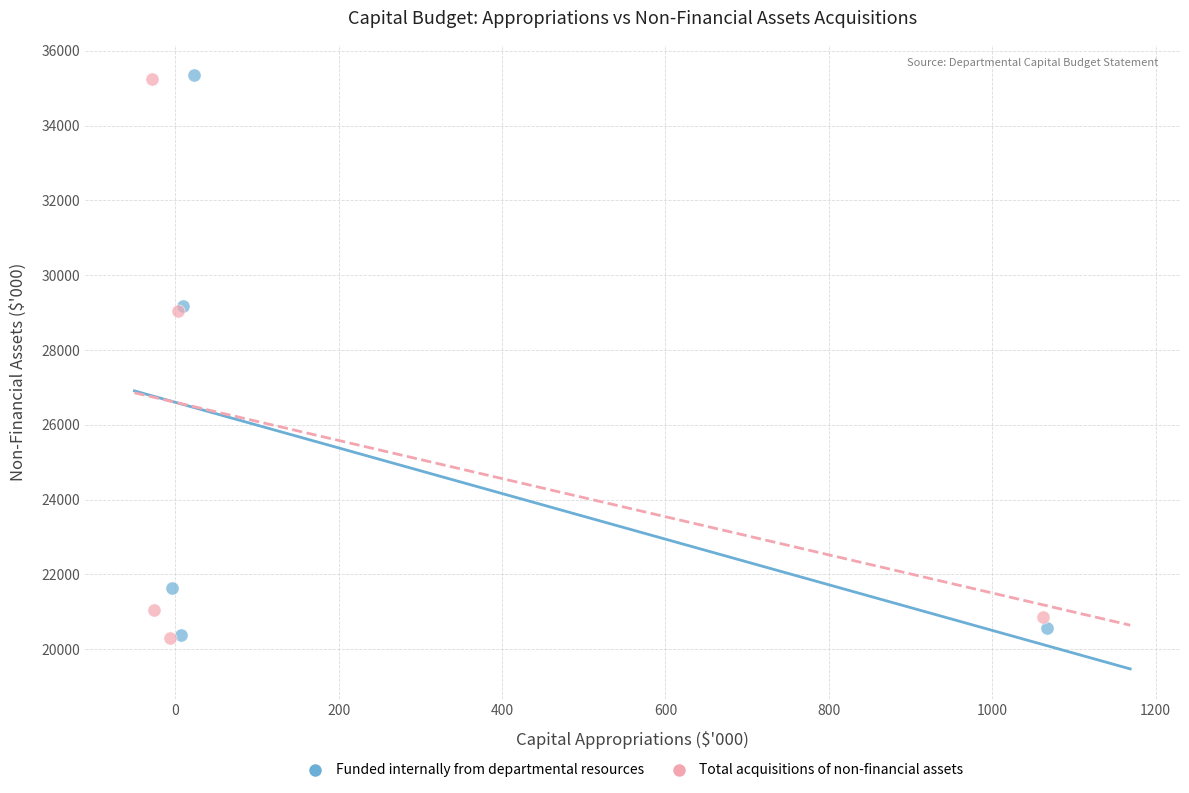

Which series has the widest spread of Y values?

Funded internally from departmental resources